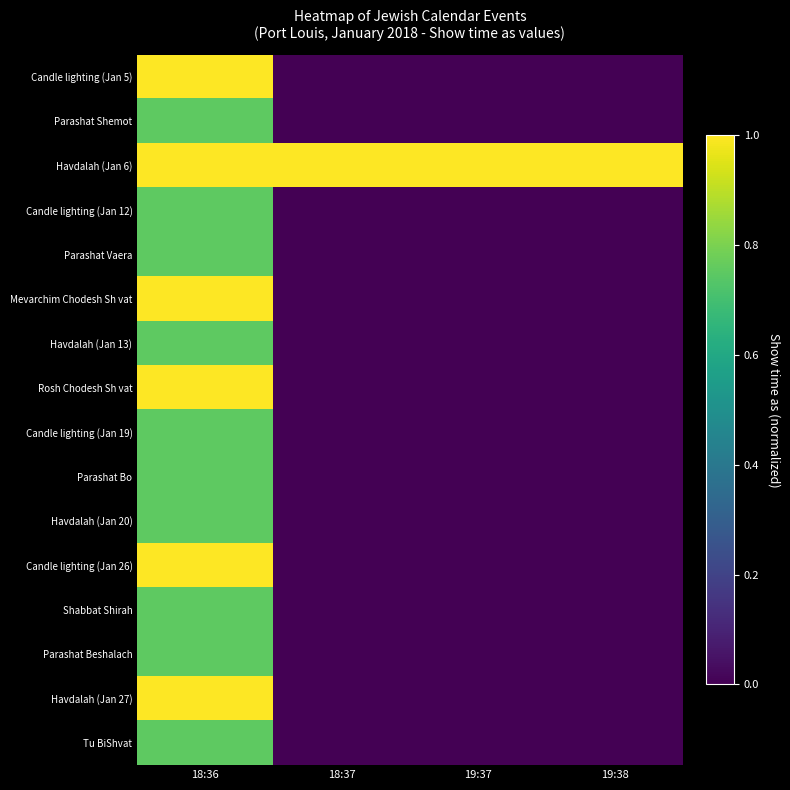

Which series has the widest spread of values?

Candle lighting (Jan 5)